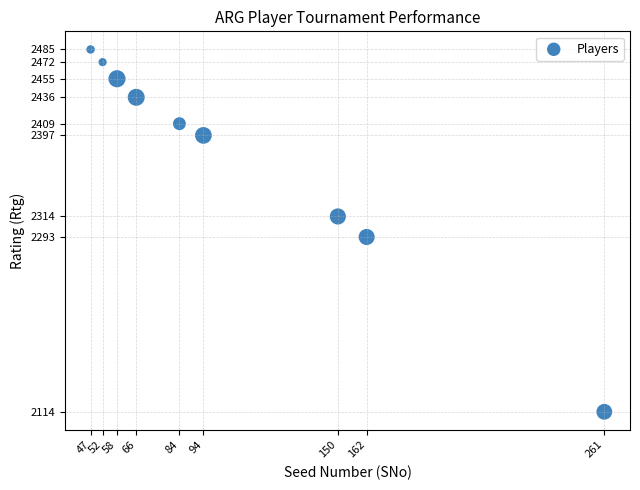

What Y value in the scatter plot is closest to 2299?

2293